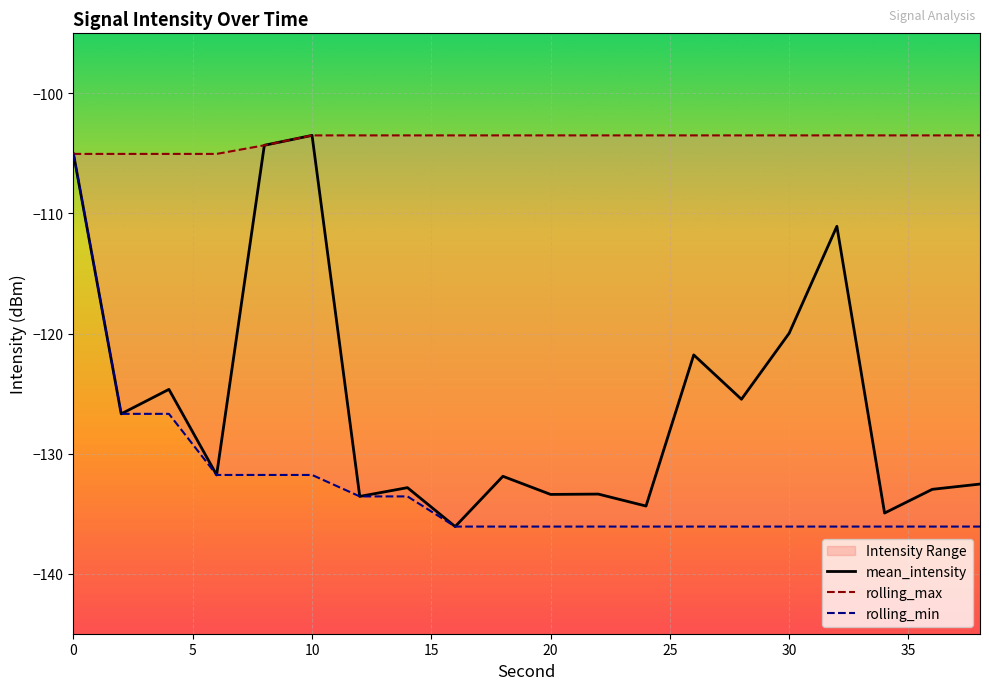

What is the average value of the rolling_max series?

-103.8